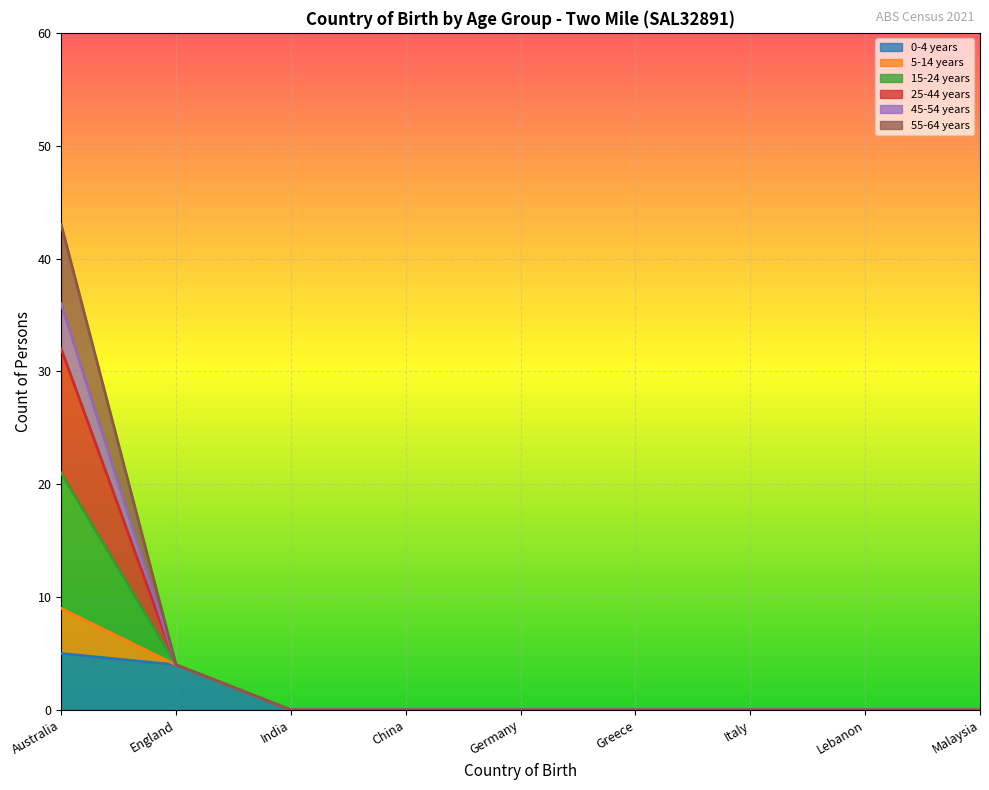

True or false: 0-4 years and 45-54 years cross at least once.

False